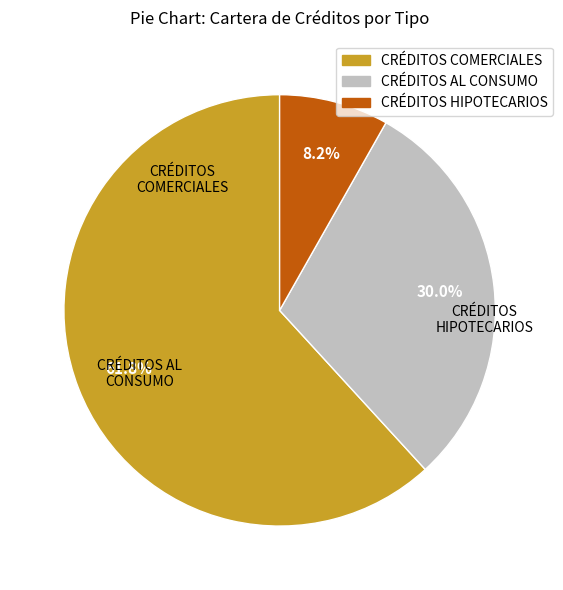

Is there a majority slice in this chart?

Yes